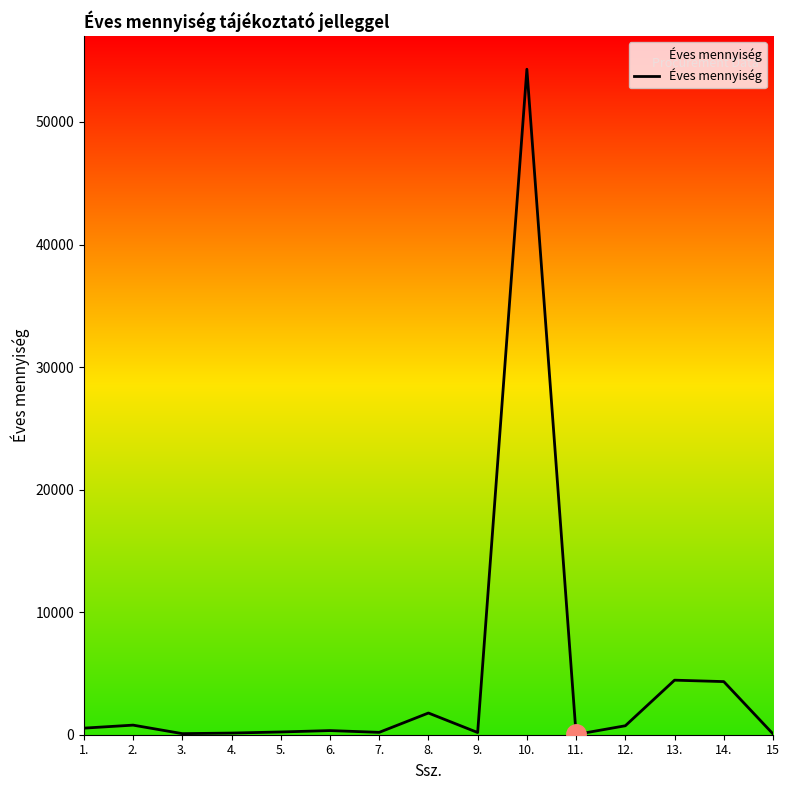

What is the difference between the maximum and minimum values?

54282